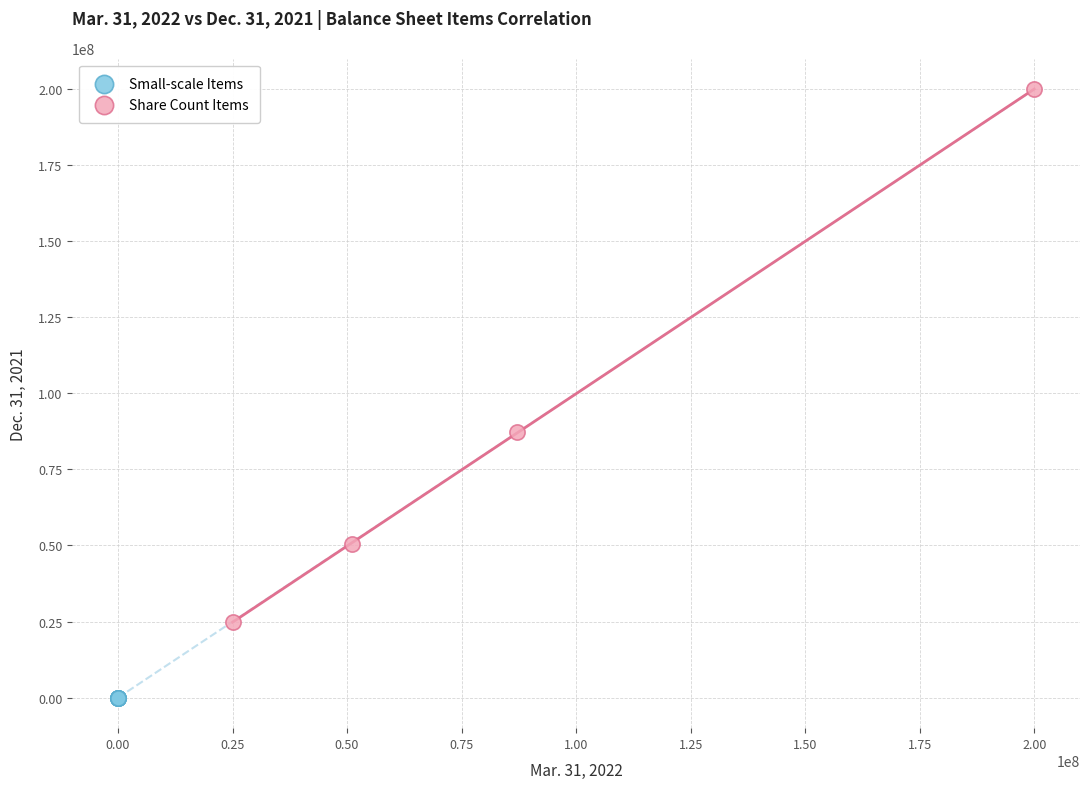

Which series has the widest spread of Y values?

Share Count Items